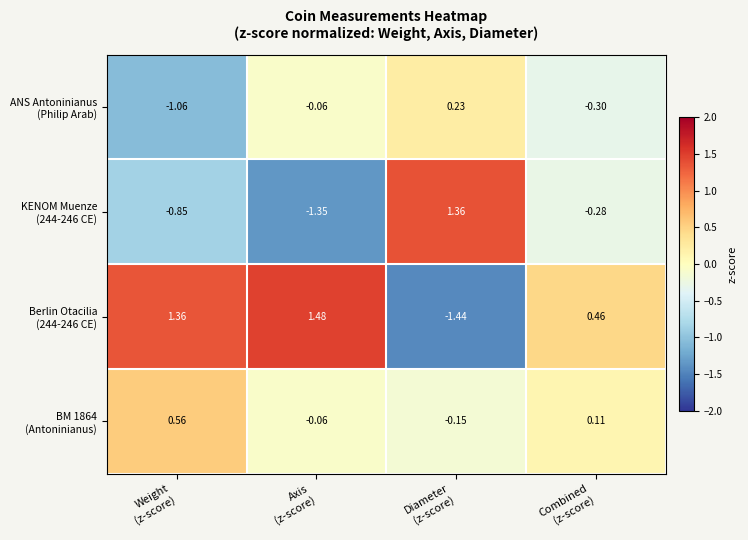

Count the number of data series in this chart.

4